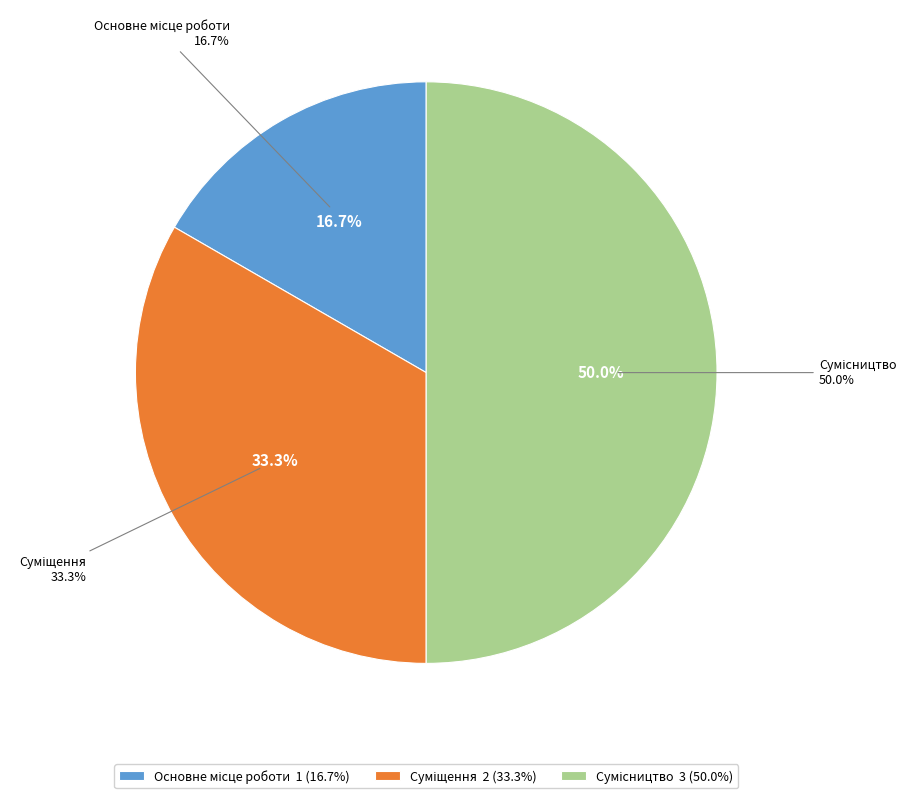

Between Основне місце роботи and Суміщення, which is larger?

Суміщення